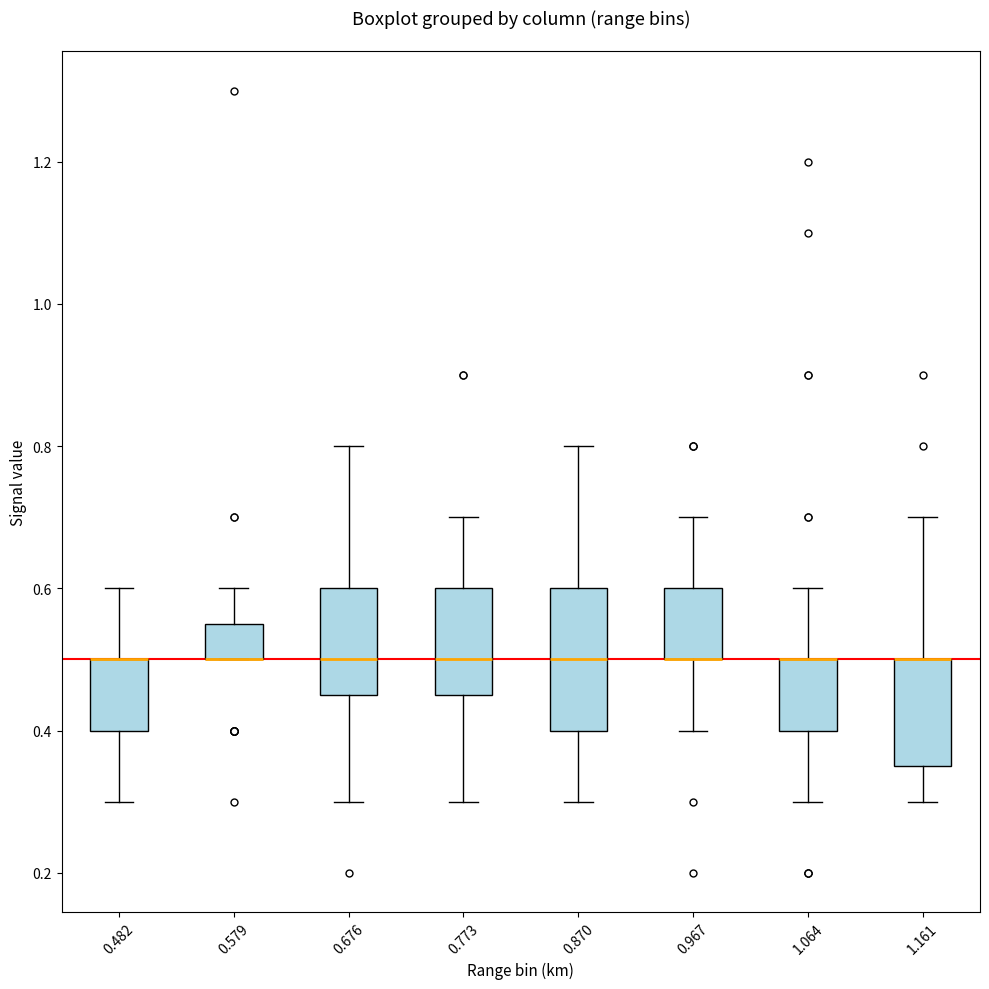

Reading left to right, transcribe this box plot: for each box, give where its median line is, the range the box spans, and where its two whiskers end, as read against the y-axis. The values are not printed on the chart, so give them approximately, as read against the axis.

0.482: median 0.50 (drawn on the box's upper edge), box 0.40 to 0.50, whiskers 0.30 to 0.60
0.579: median 0.50 (drawn on the box's lower edge), box 0.50 to 0.56, whiskers 0.50 to 0.60
0.676: median 0.50, box 0.46 to 0.60, whiskers 0.30 to 0.80
0.773: median 0.50, box 0.46 to 0.60, whiskers 0.30 to 0.70
0.870: median 0.50, box 0.40 to 0.60, whiskers 0.30 to 0.80
0.967: median 0.50 (drawn on the box's lower edge), box 0.50 to 0.60, whiskers 0.40 to 0.70
1.064: median 0.50 (drawn on the box's upper edge), box 0.40 to 0.50, whiskers 0.30 to 0.60
1.161: median 0.50 (drawn on the box's upper edge), box 0.36 to 0.50, whiskers 0.30 to 0.70